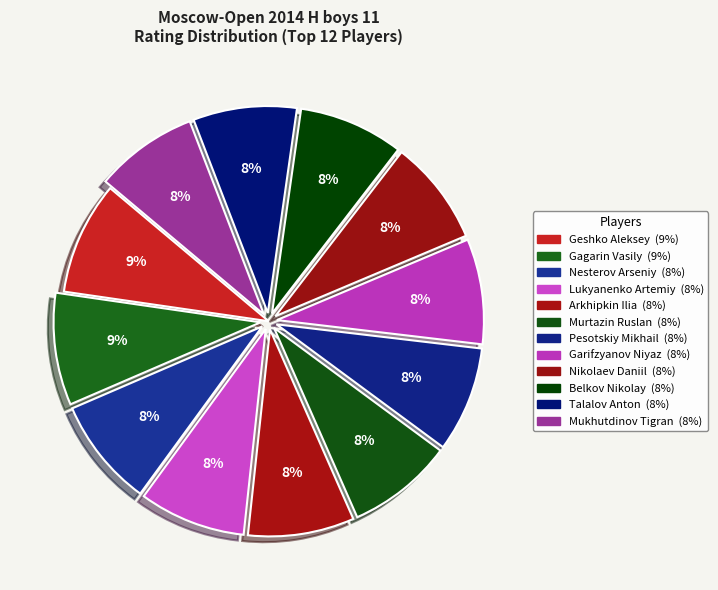

To the nearest percent, what portion does Nikolaev Daniil represent?

8%